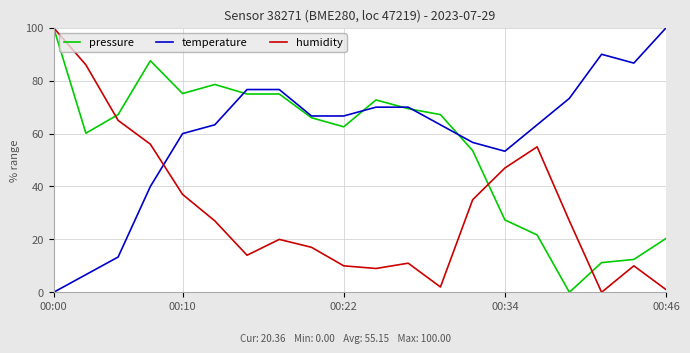

List the series in order of their overall mean, lowest first.

humidity, pressure, temperature